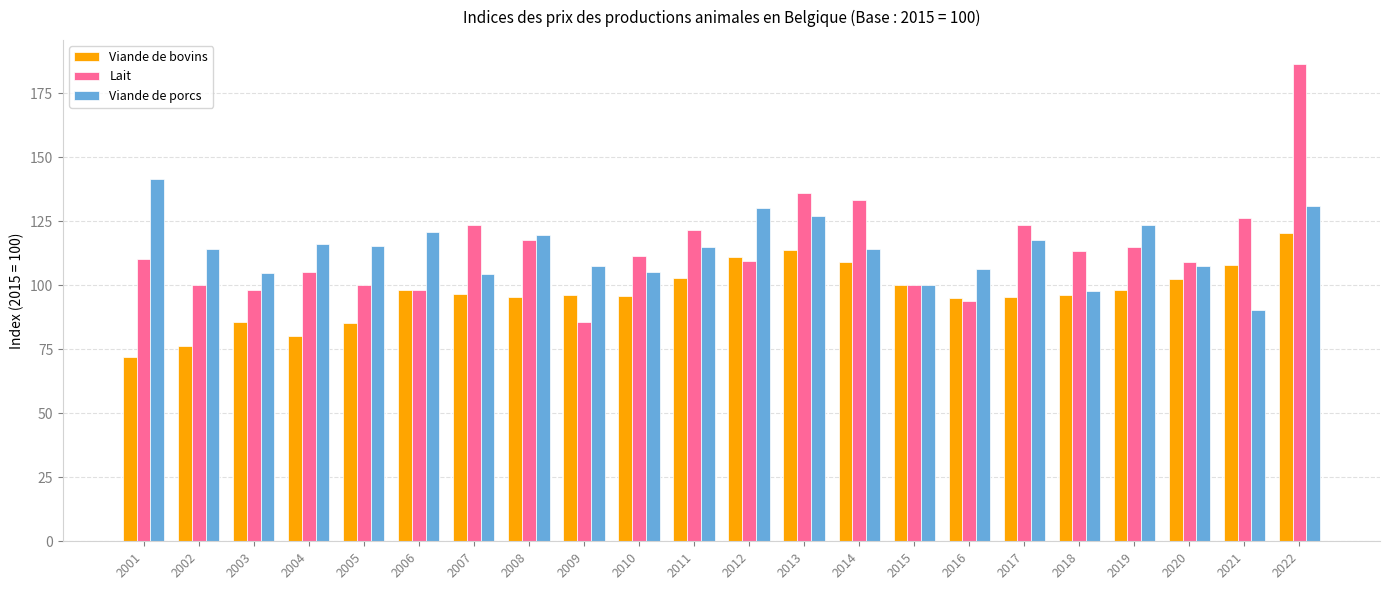

At 2008, list the series in order from largest to smallest.

Viande de porcs, Lait, Viande de bovins